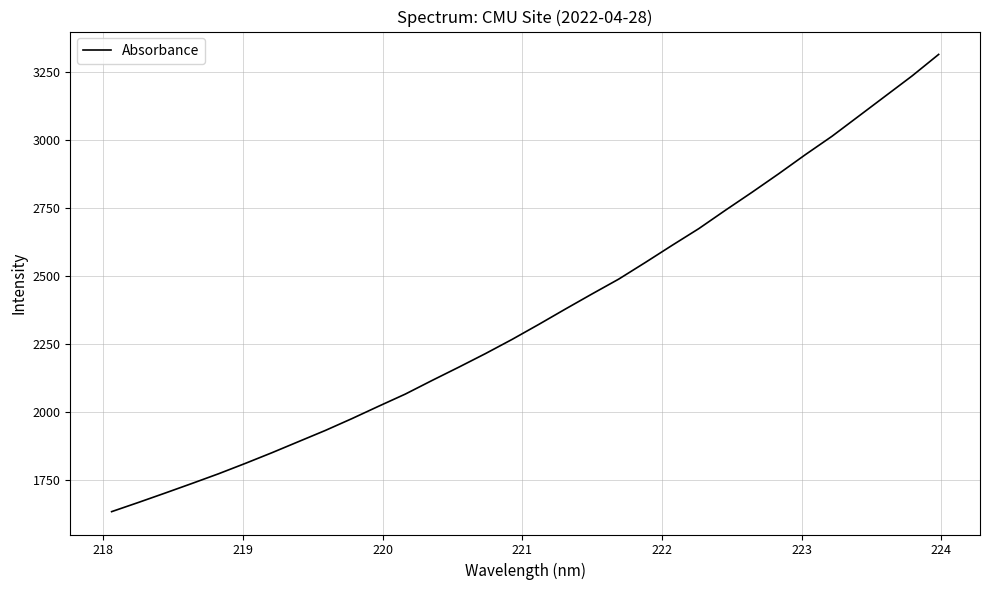

What is the maximum value shown in the chart?

3313.9